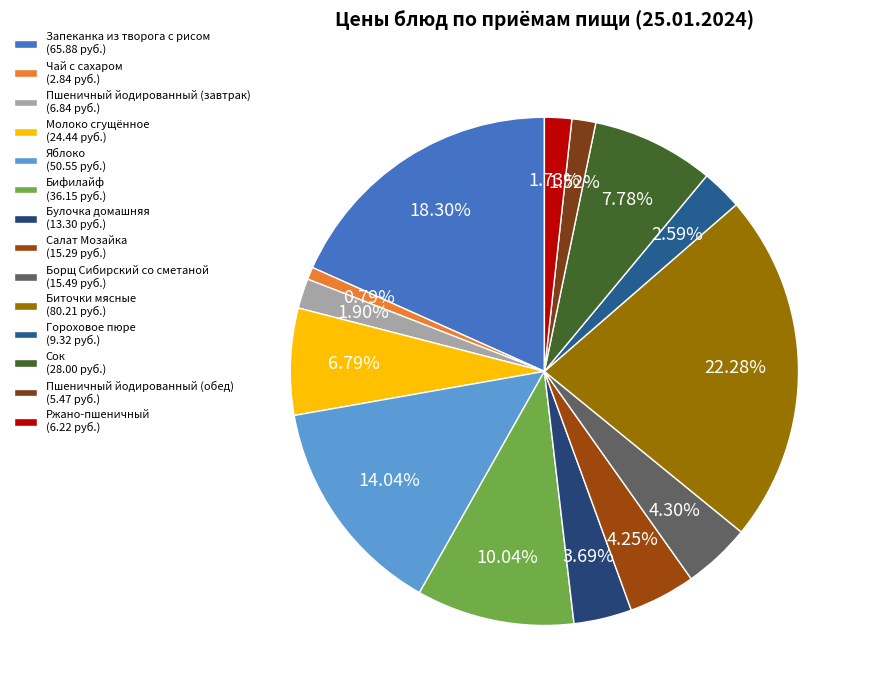

Does any single category account for the majority?

No